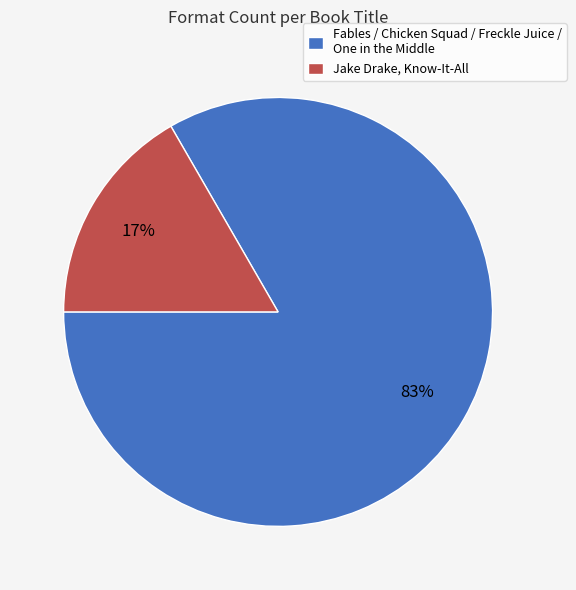

Which has a higher value, Jake Drake, Know-It-All or Fables / Chicken Squad / Freckle Juice / One in the Middle?

Fables / Chicken Squad / Freckle Juice / One in the Middle